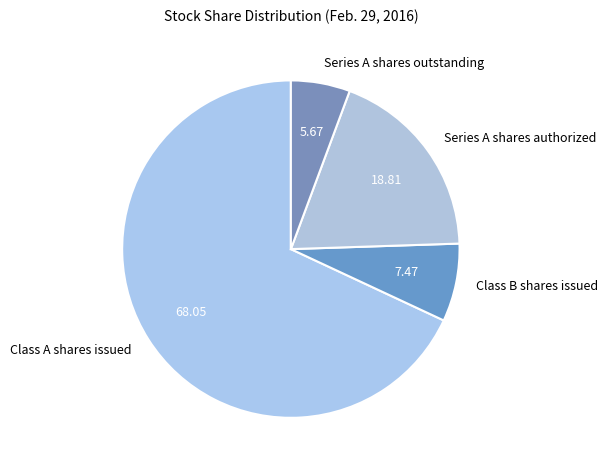

Which has a higher value, Series A shares authorized or Series A shares outstanding?

Series A shares authorized